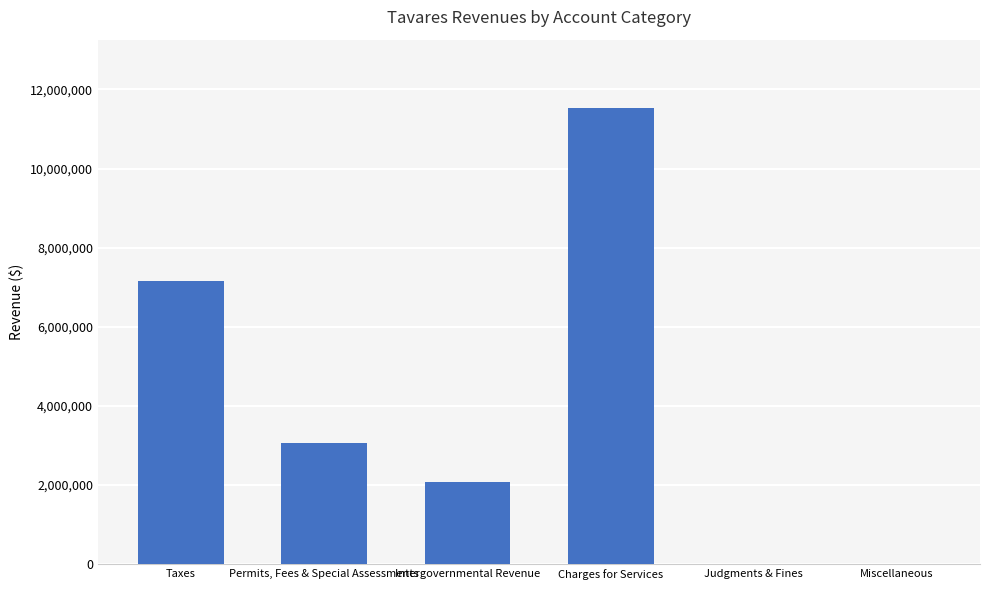

What is the average value?

3976237